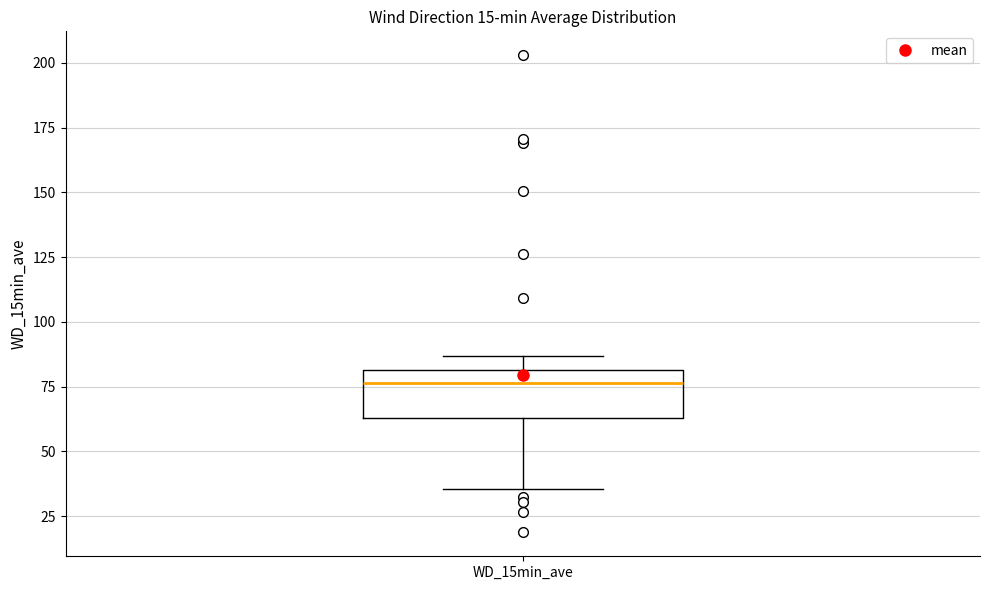

Where is the upper edge of the box for WD_15min_ave on the y-axis? The values are not printed on the chart, so give them approximately, as read against the axis.

80